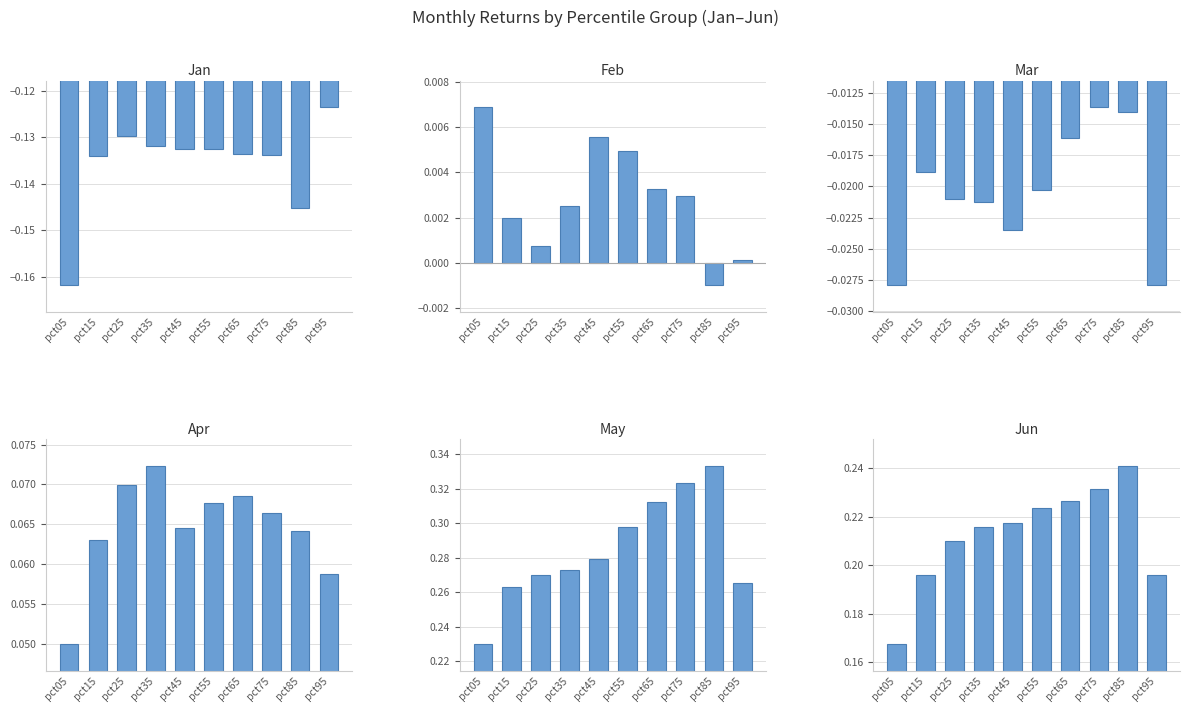

At which label does May reach its peak?

pct85